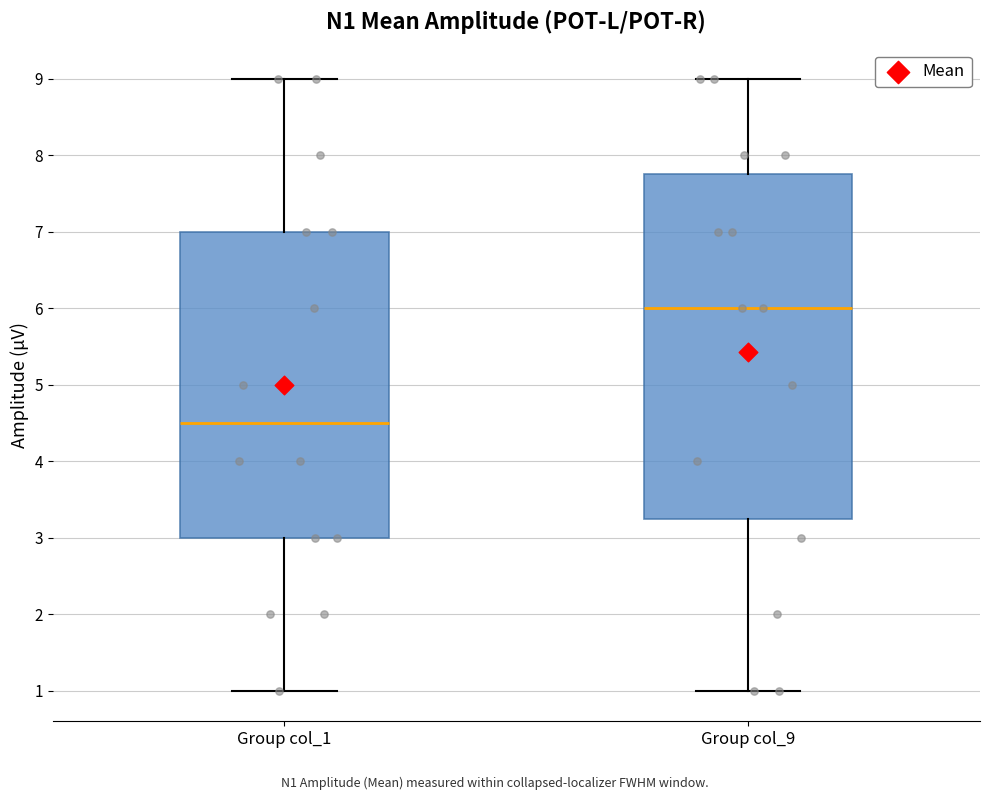

Which box is the tallest, from its lower edge to its upper edge?

Group col_9